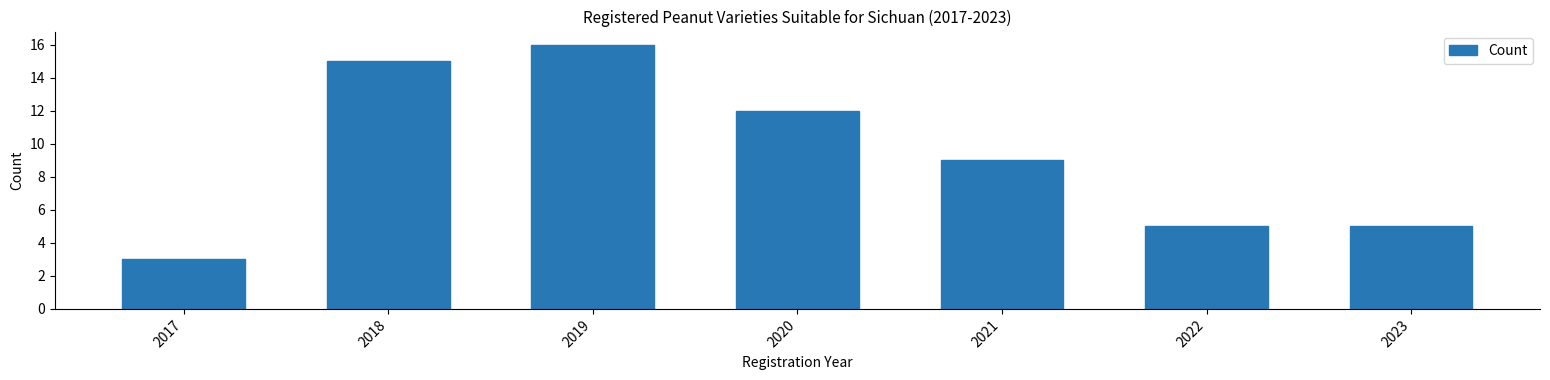

Reading left to right, extract all data points from this chart.

3	15	16	12	9	5	5